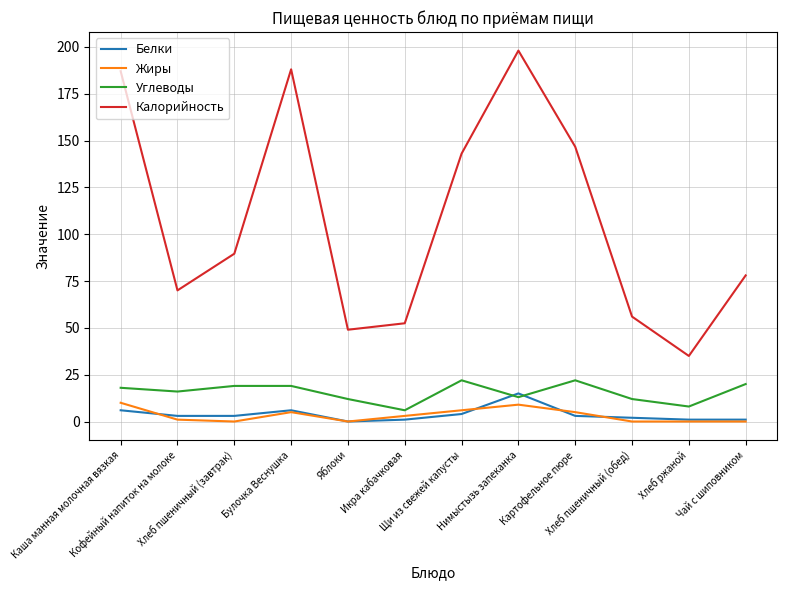

What is the minimum value for Углеводы?

6.0